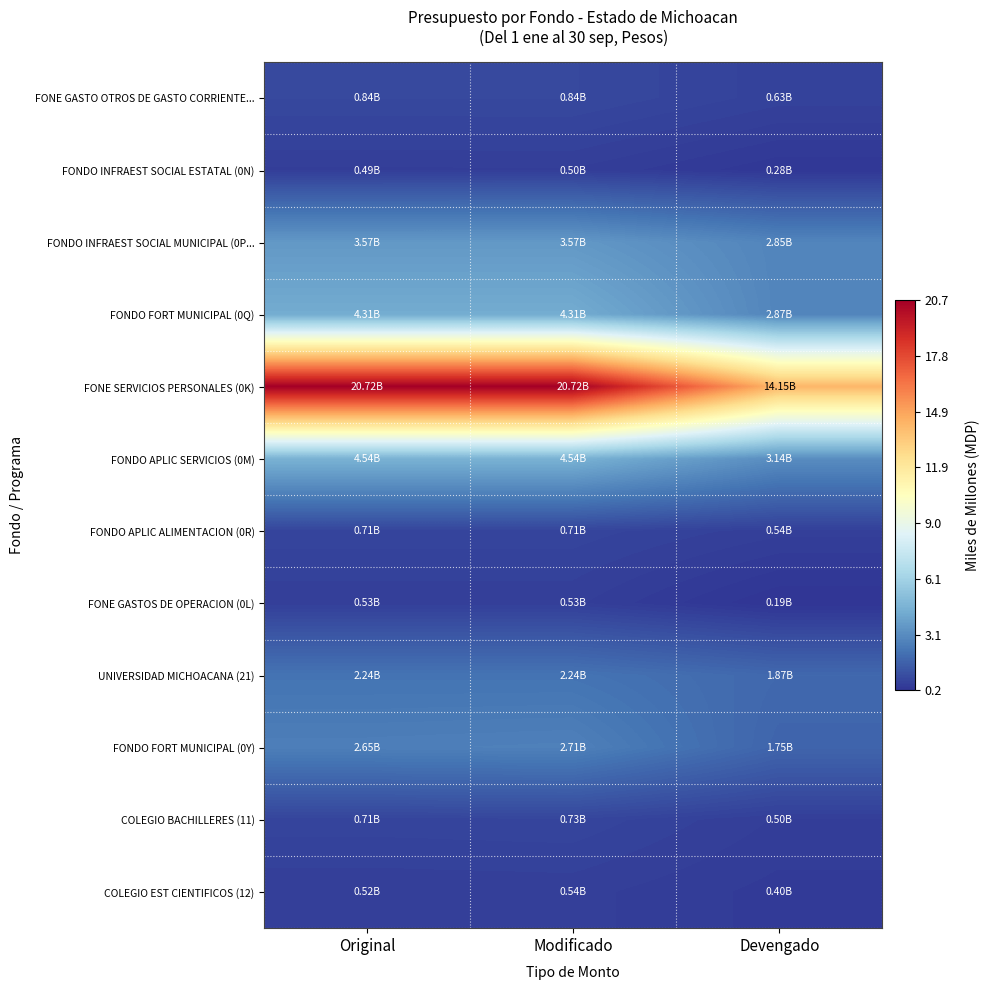

At which category does the chart reach its peak across all series?

Original